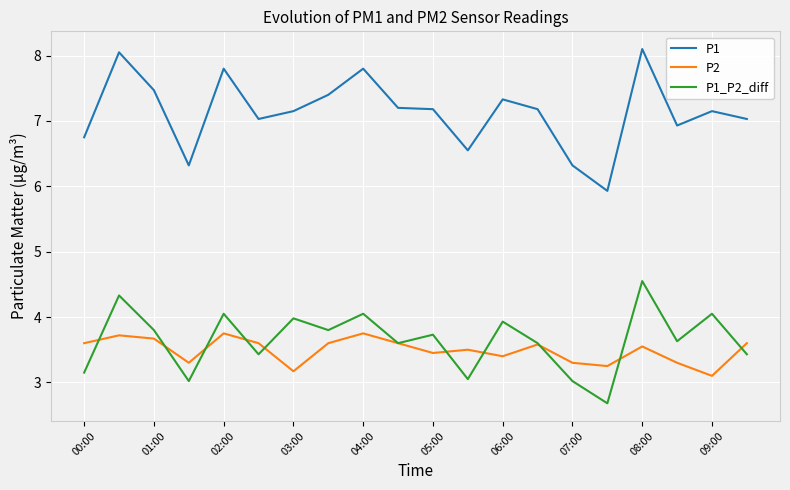

What is the highest value of the P2 series?

3.8